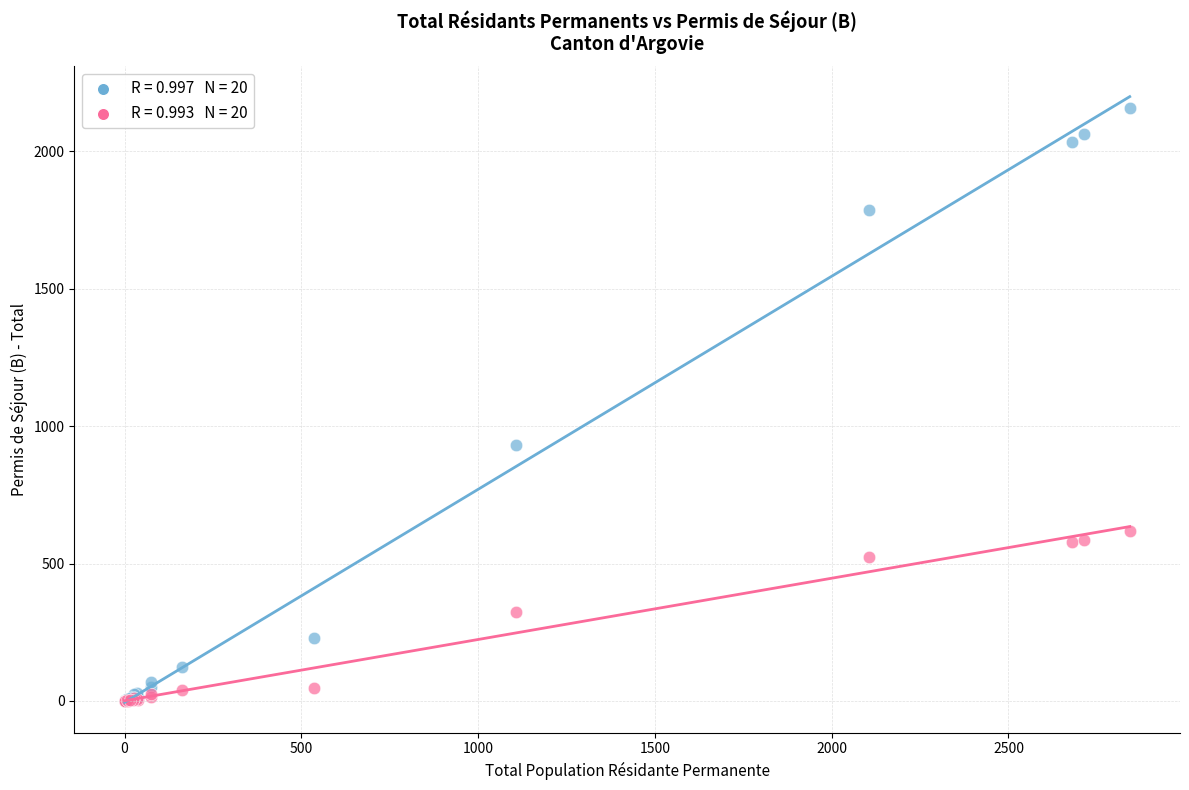

Across all series, what Y value is closest to 1079?

932